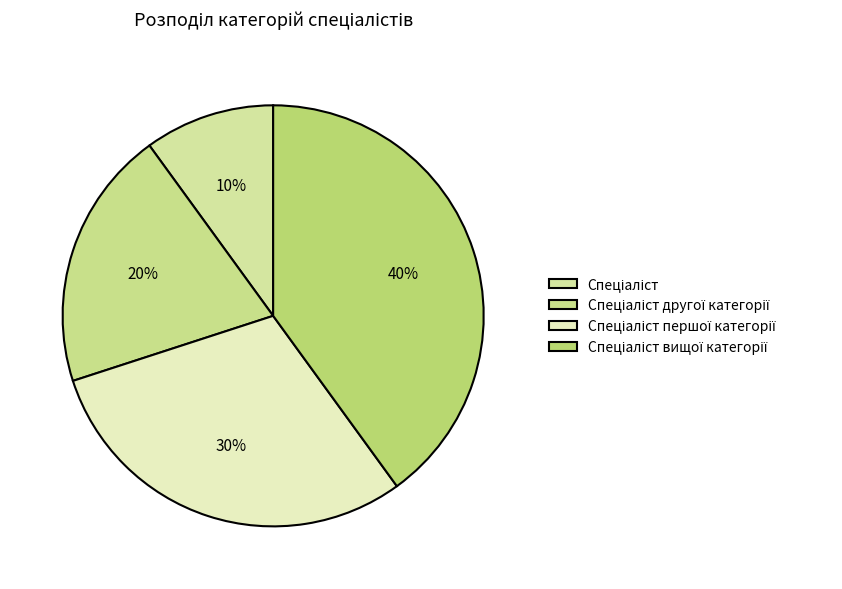

Is it true that Спеціаліст is 10% of the pie?

True